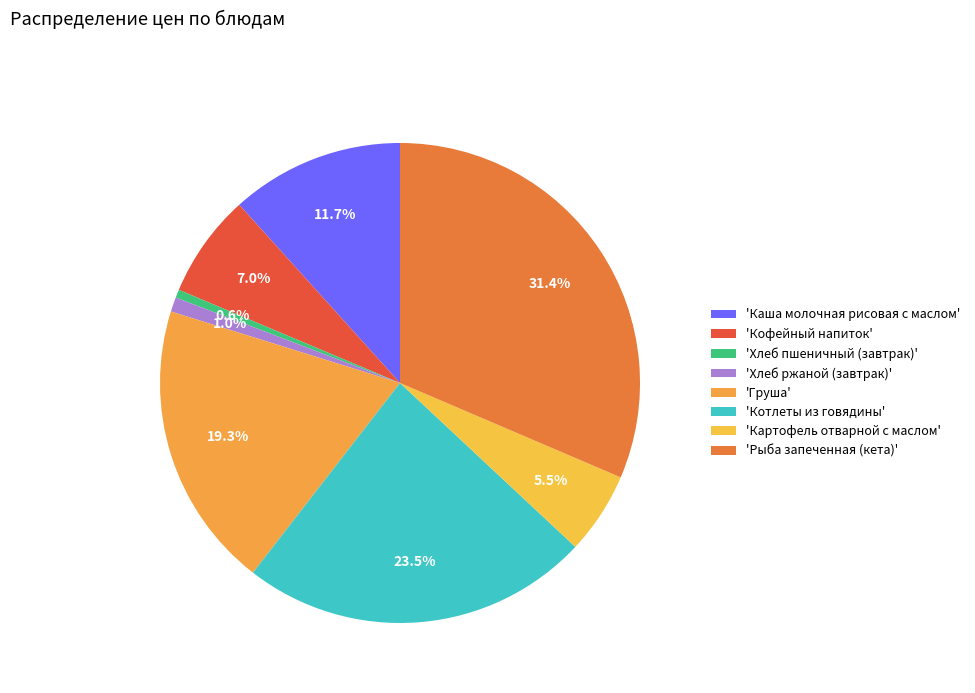

How many segments does this pie chart have?

8